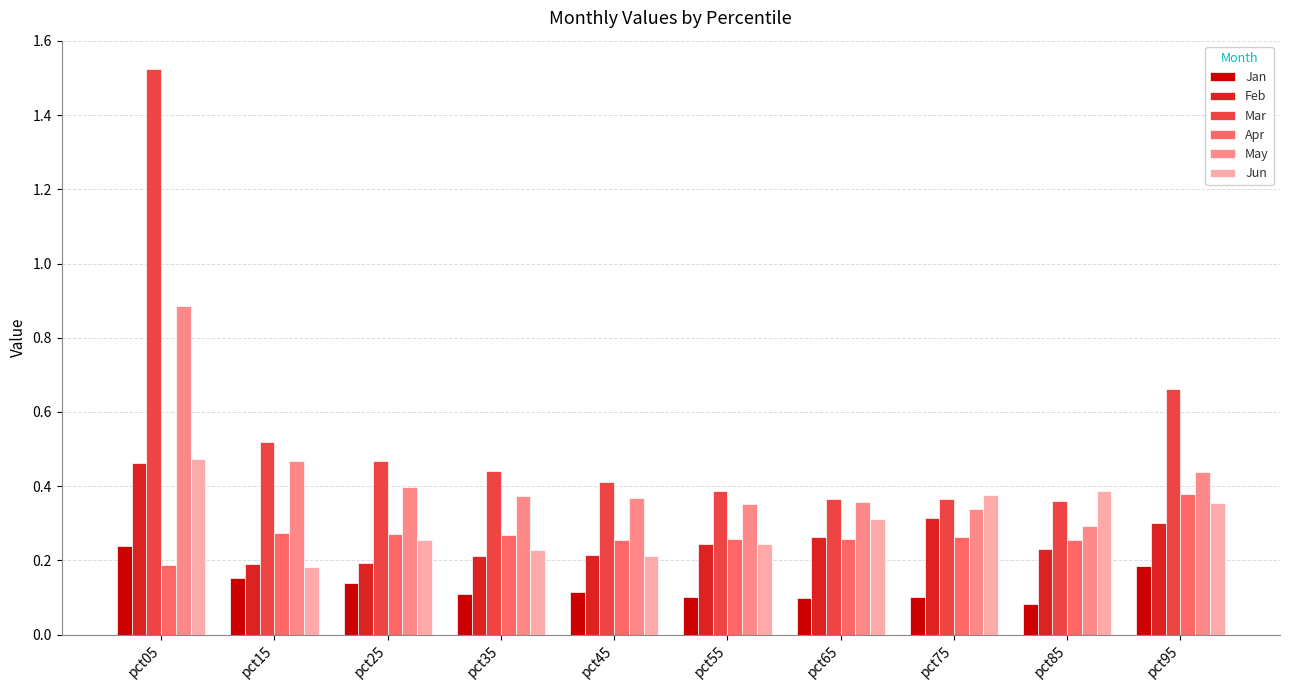

Which series has the largest range (max minus min)?

Mar